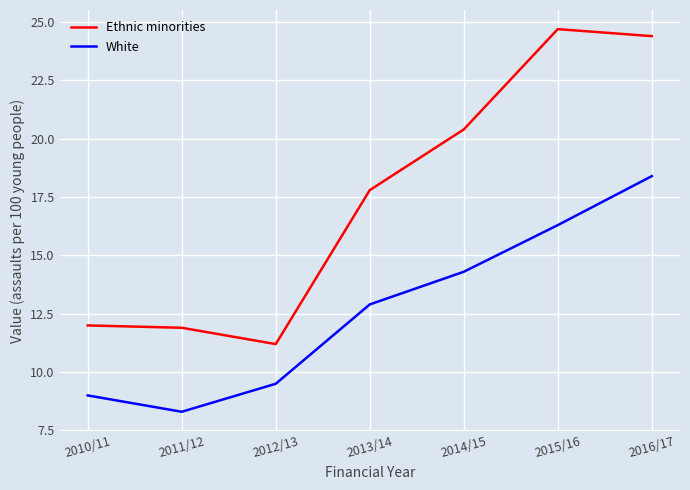

The Ethnic minorities series shows 26.6 at 2014/15. True or false?

False